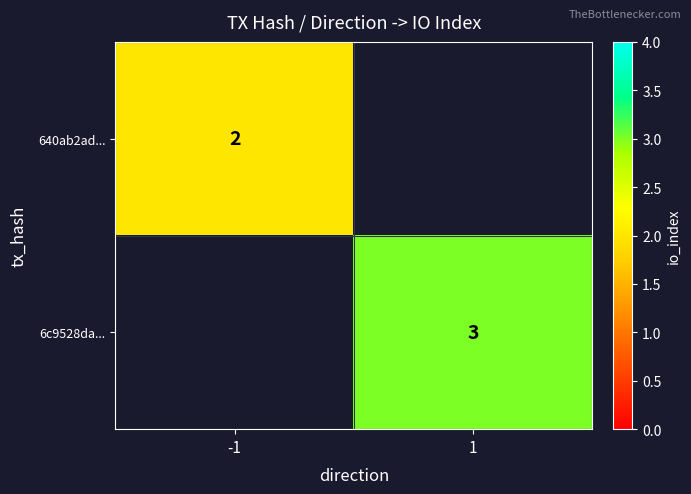

Which has a higher value, 1 or -1?

-1